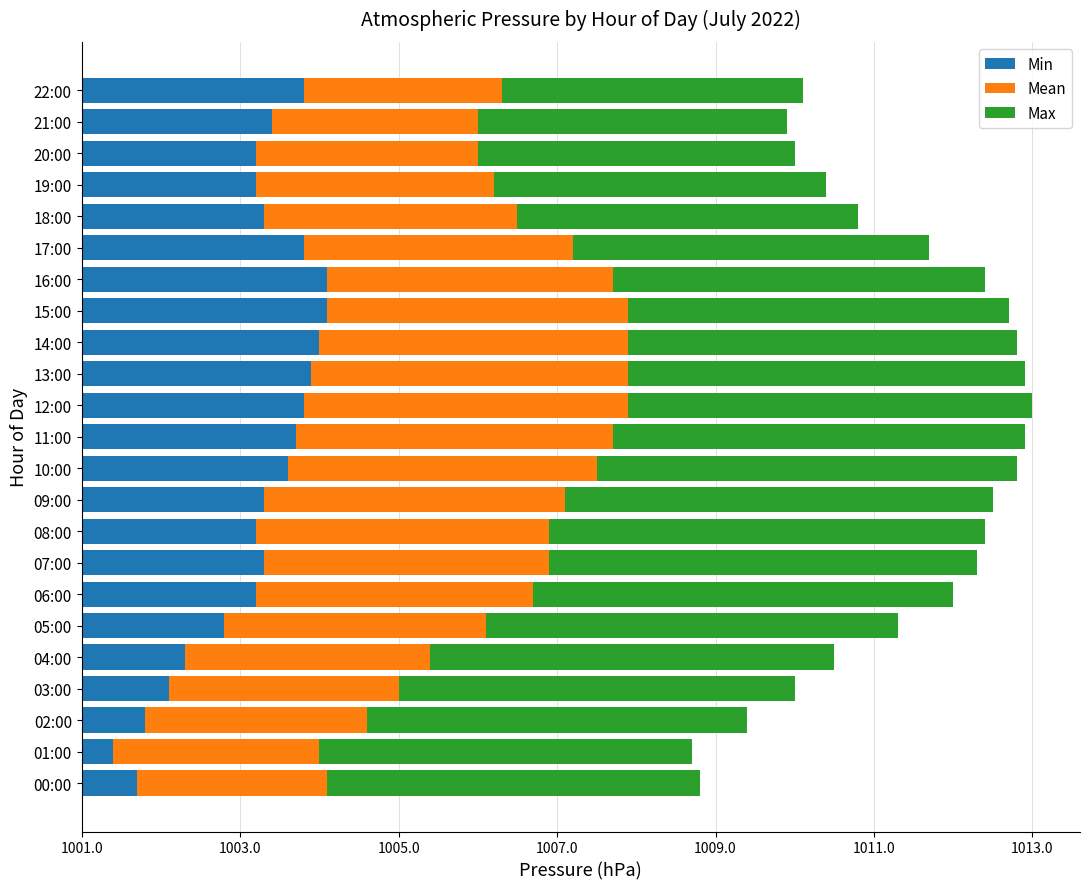

What are all the series names shown in the legend?

Min, Mean, Max